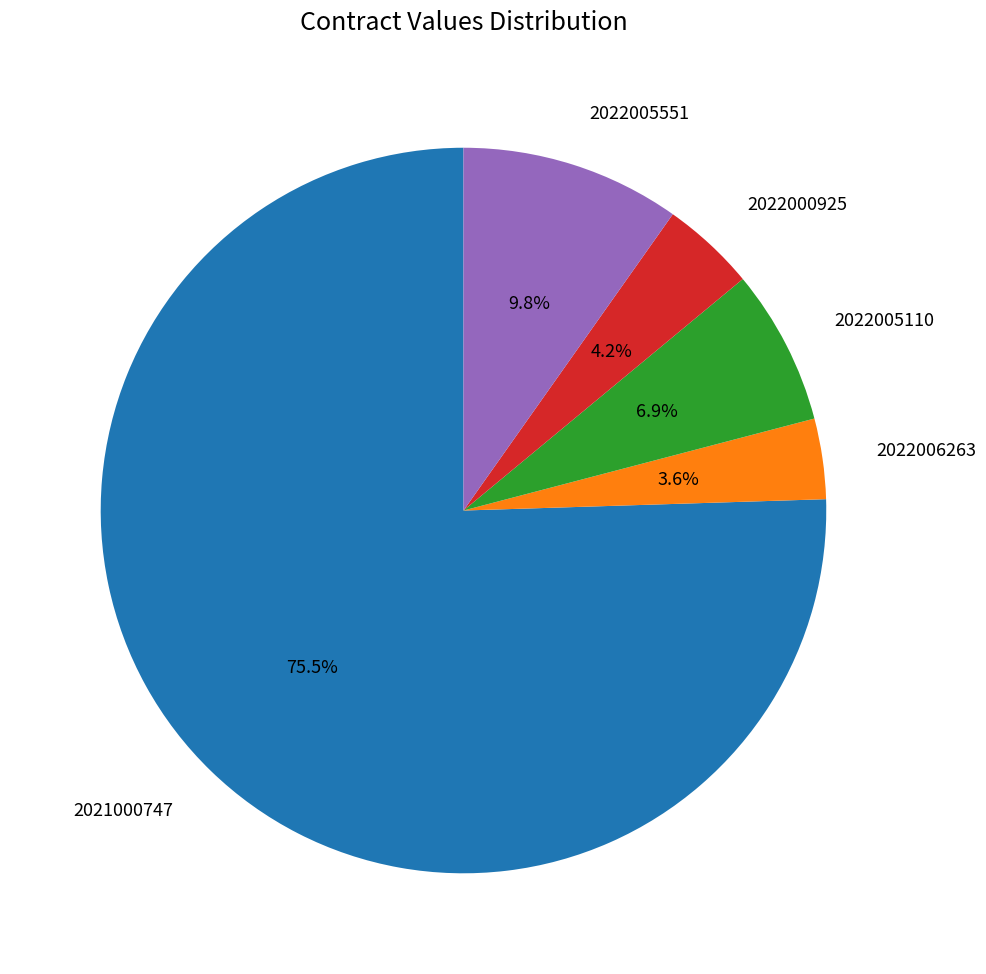

Does 2021000747 account for over 50% of the chart?

Yes